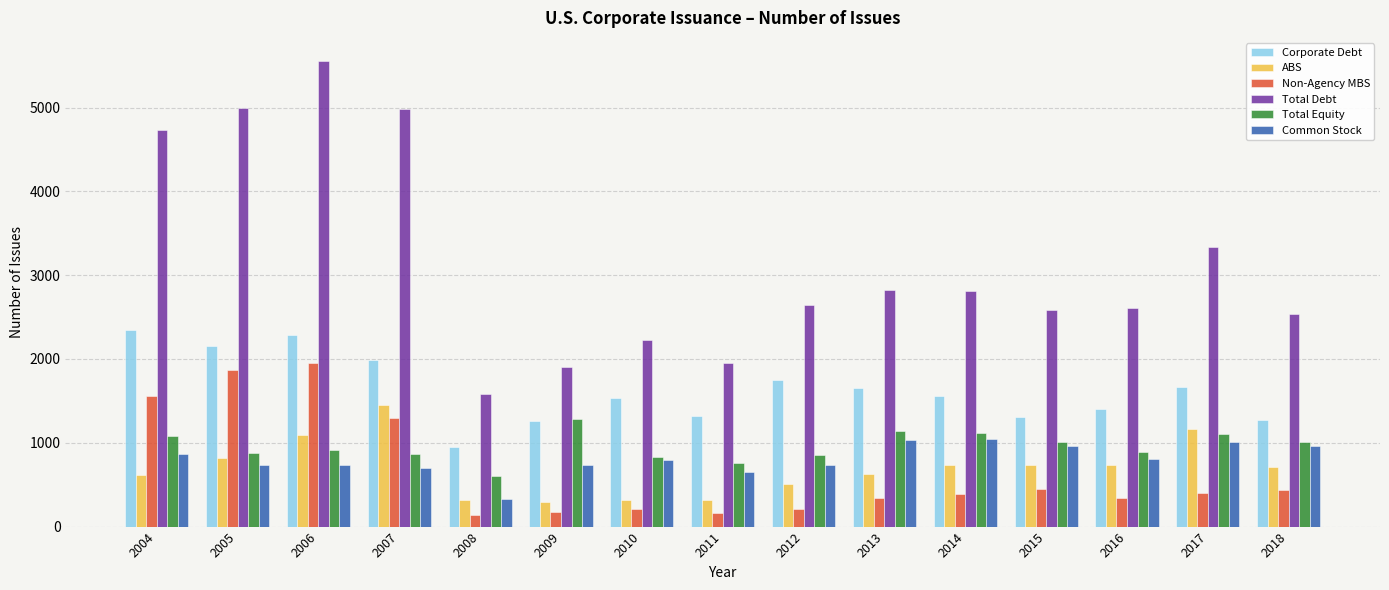

The value of Non-Agency MBS at 2013 is 339. True or false?

True